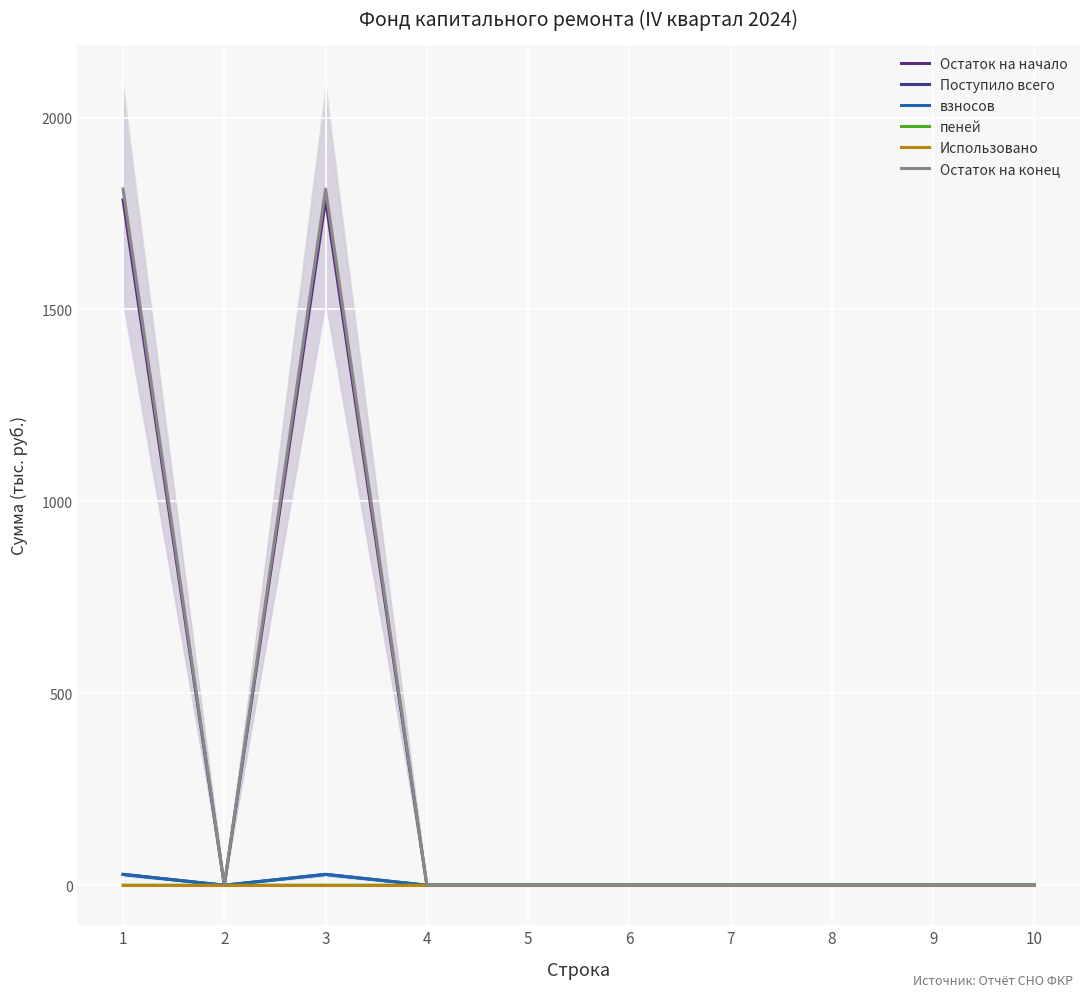

At which category is the sum across all series the highest?

1